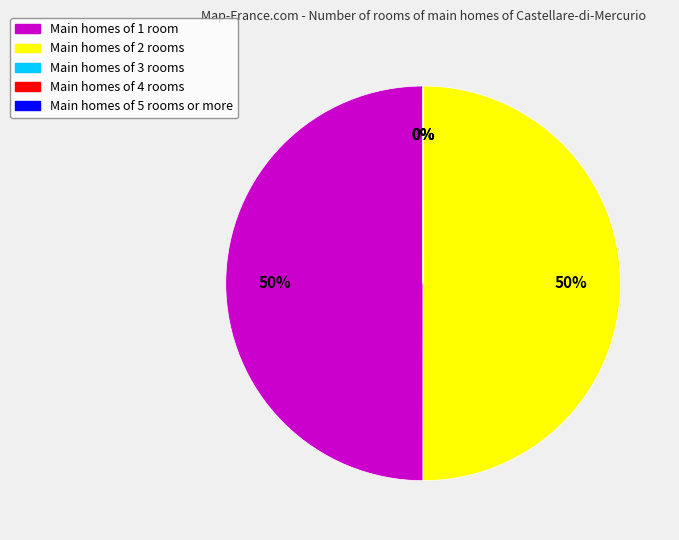

To the nearest percent, what is the average slice percentage?

20%